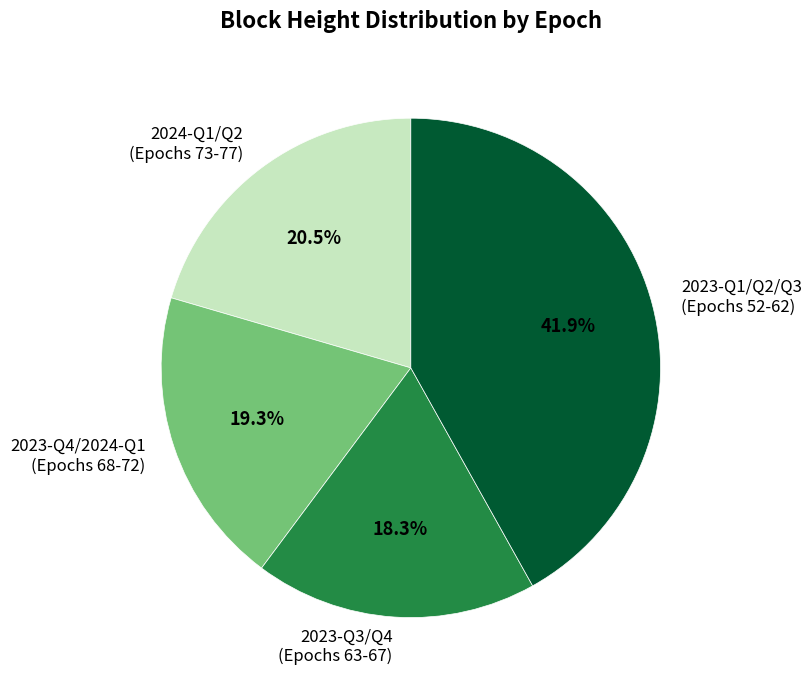

What is the smallest slice in the pie chart?

2023-Q3/Q4 (Epochs 63-67)